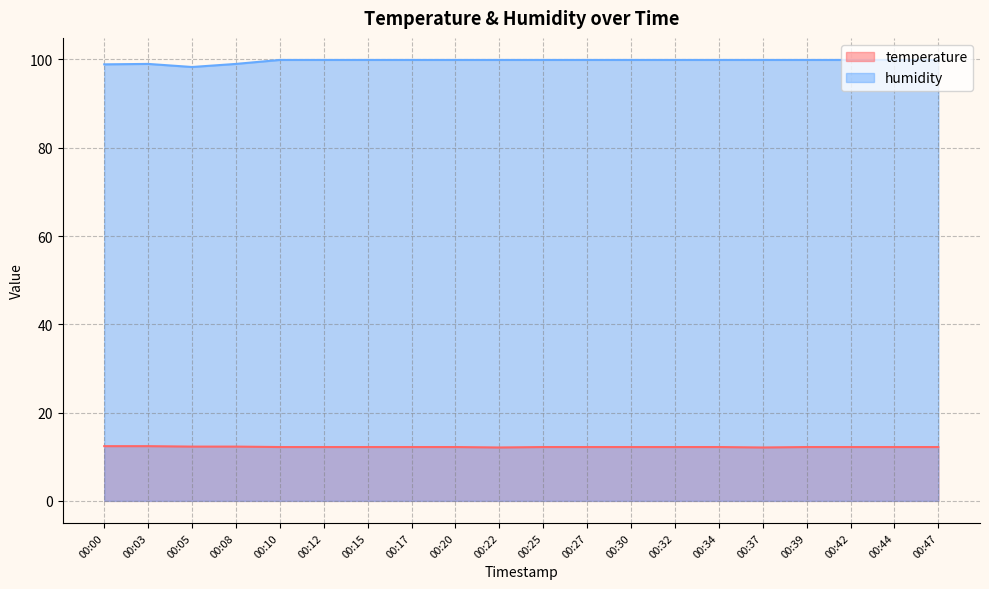

Which series has the largest range (max minus min)?

humidity